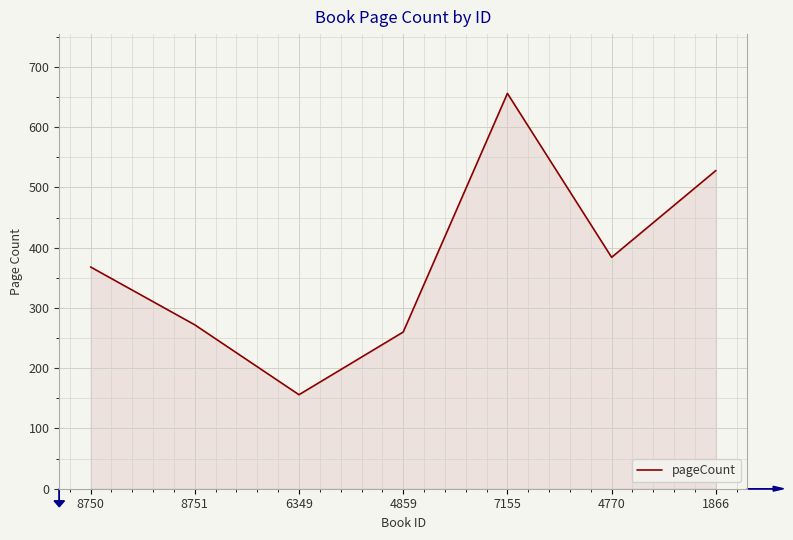

At which category does the chart reach its peak across all series?

7155